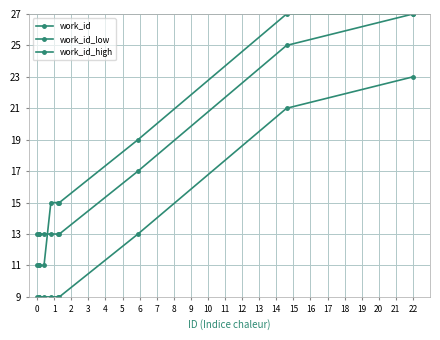

Is it true that work_id_high equals 42 at 9?

False